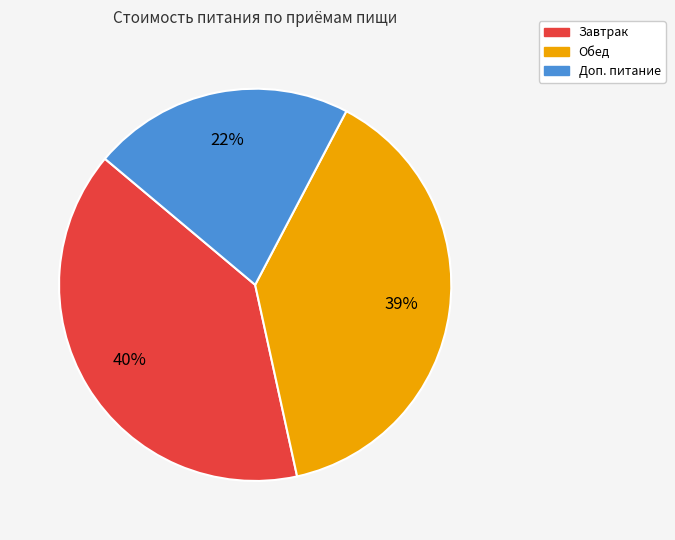

Approximately how many times larger is the value at Завтрак compared to Обед?

1.0